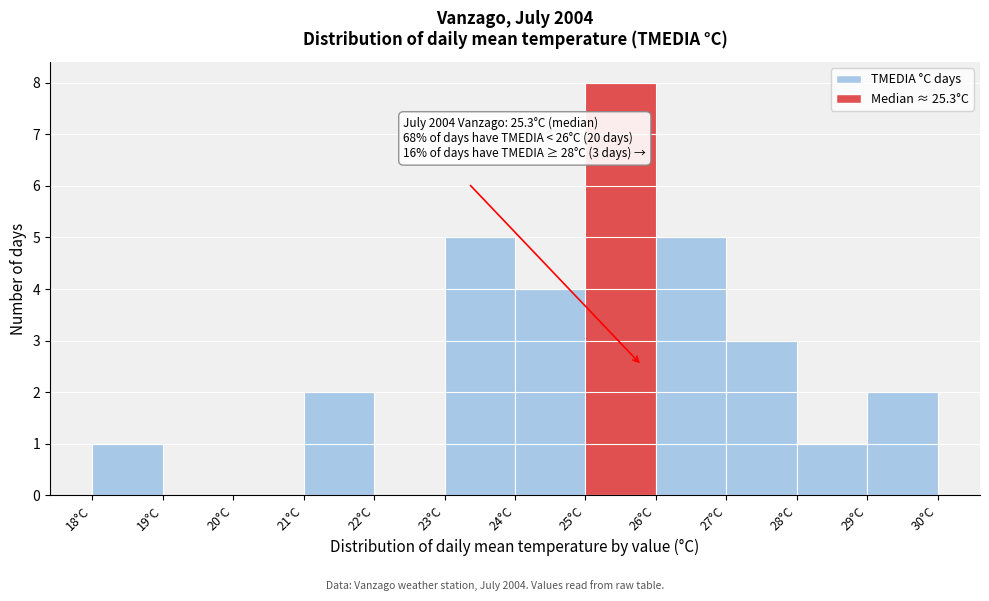

Which range on the x-axis has the tallest bar?

25 to 26